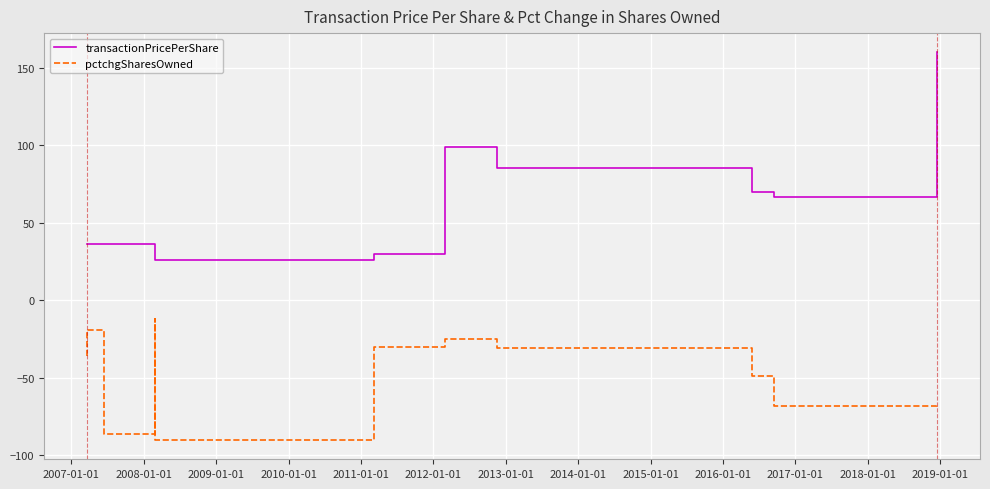

Which series has the largest total across all categories?

transactionPricePerShare